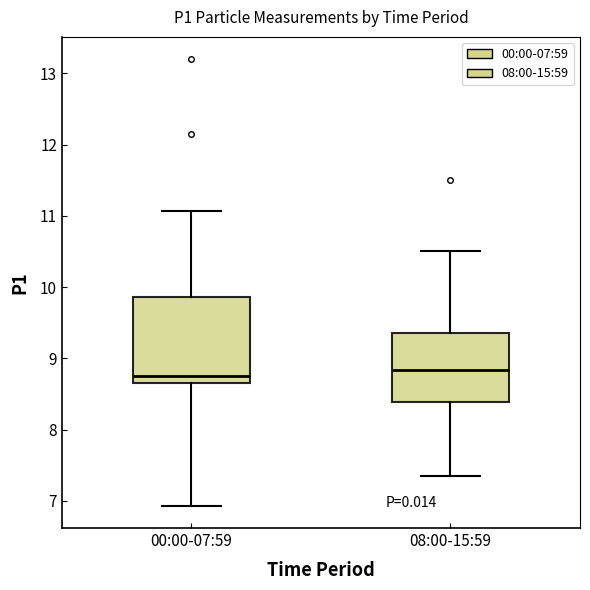

Where is the upper edge of the box for 08:00-15:59 on the y-axis? The values are not printed on the chart, so give them approximately, as read against the axis.

9.4